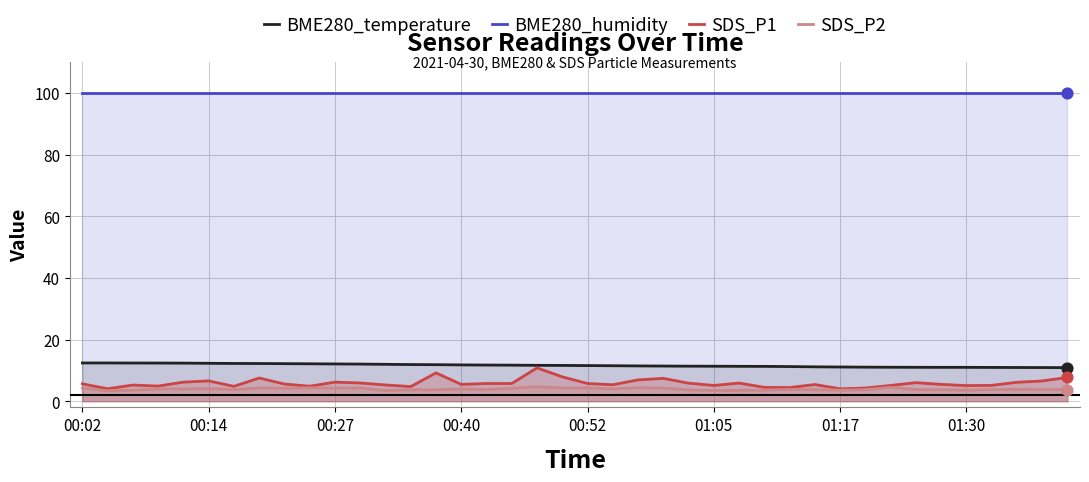

Which series contains the highest Y value?

BME280_humidity